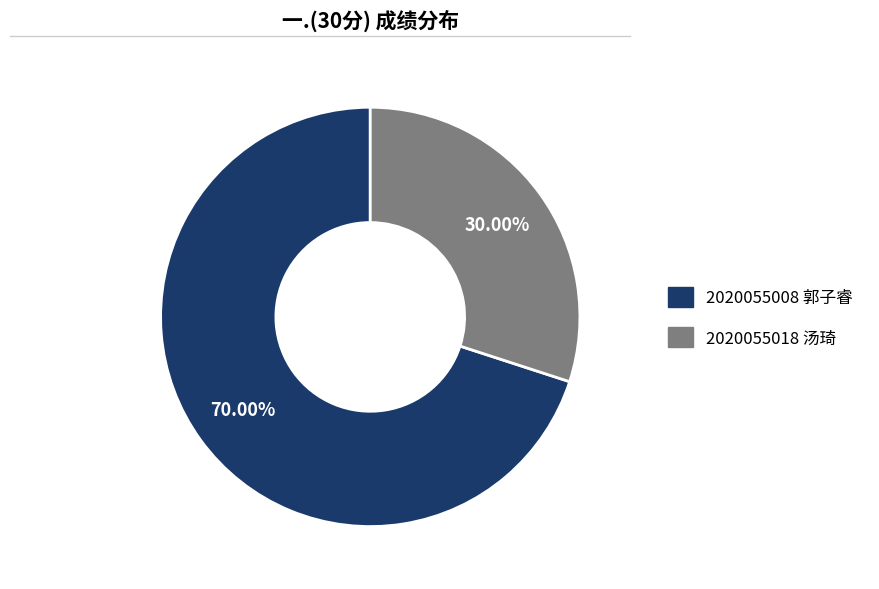

What is the ratio of the value at 2020055008 郭子睿 to the value at 2020055018 汤琦?

2.3